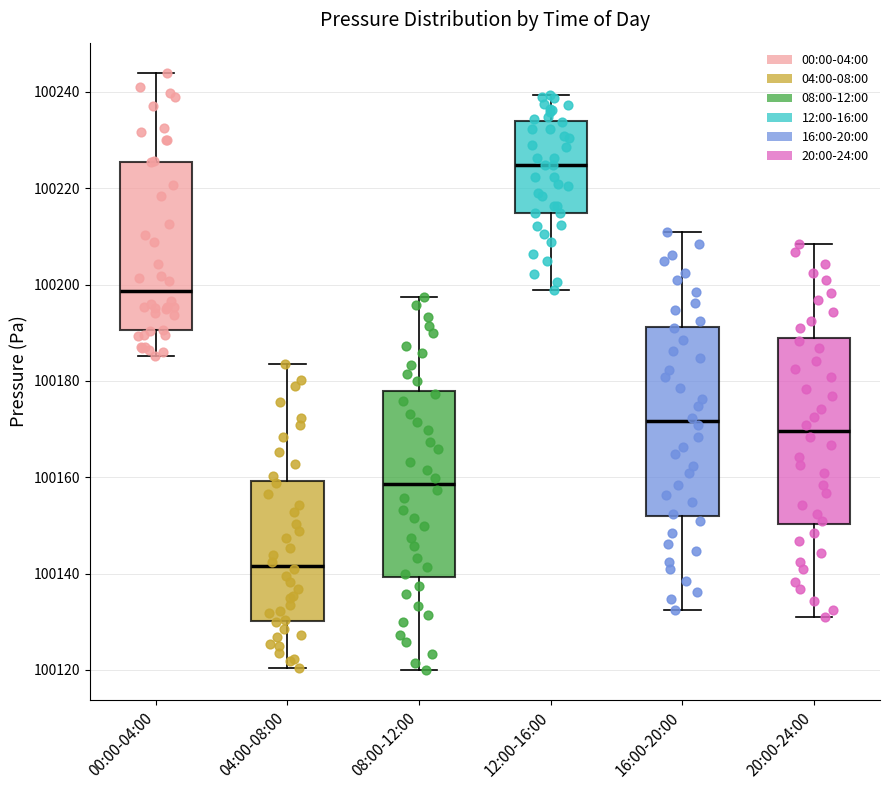

Where is the lower edge of the box for 08:00-12:00 on the y-axis? The values are not printed on the chart, so give them approximately, as read against the axis.

100140